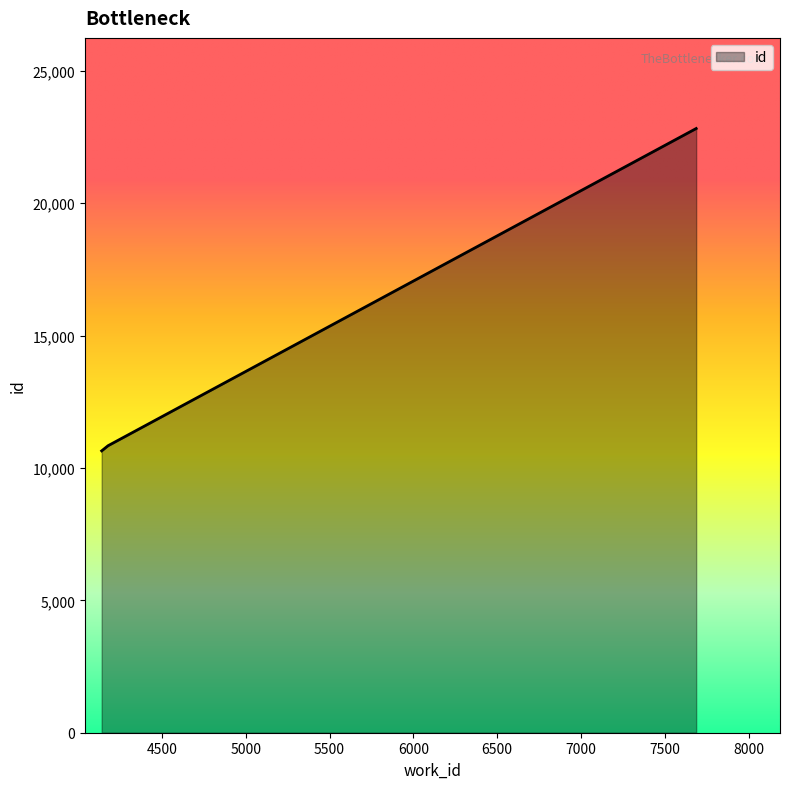

What is the maximum value shown in the chart?

22821